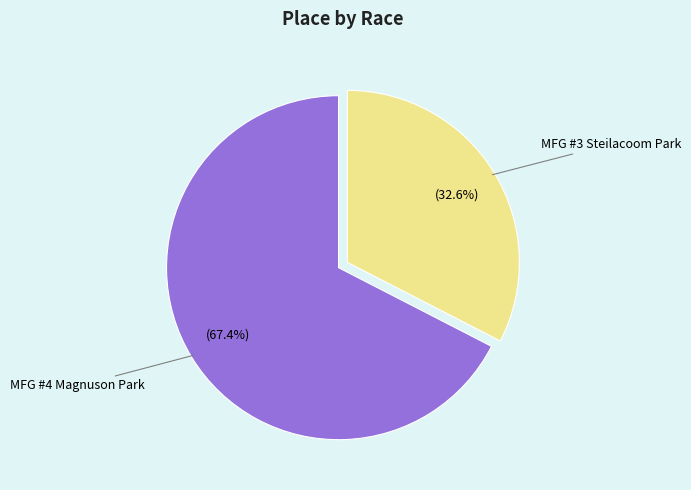

Rank the categories by value from highest to lowest.

MFG #4 Magnuson Park, MFG #3 Steilacoom Park